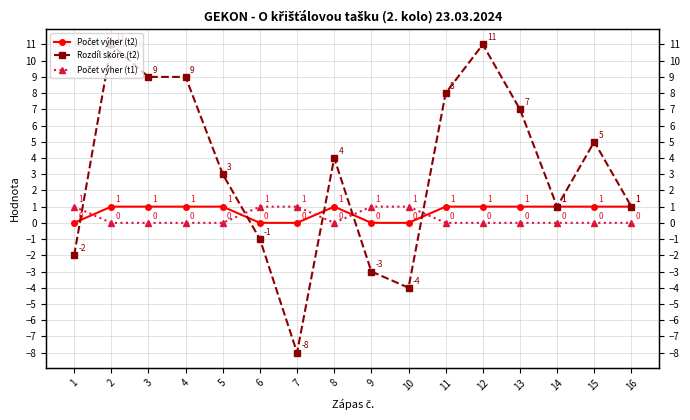

Which category has the highest value across all series?

2